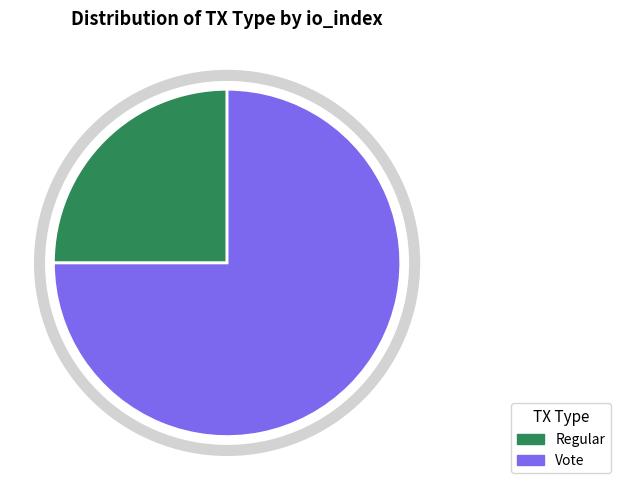

What is the smallest slice in the pie chart?

Regular